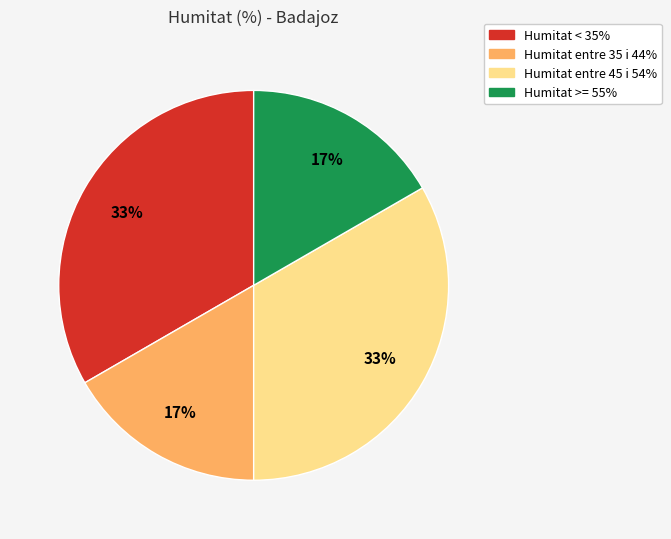

Does any single category account for the majority?

No